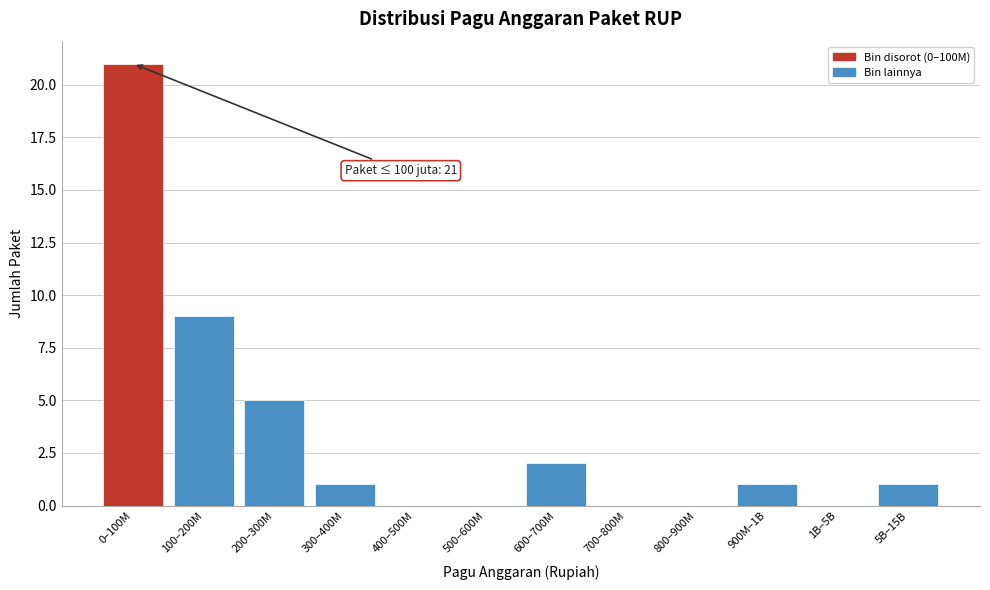

Reading right to left, what are all the values shown in this chart?

5B–15B=1	1B–5B=0	900M–1B=1	800–900M=0	700–800M=0	600–700M=2	500–600M=0	400–500M=0	300–400M=1	200–300M=5	100–200M=9	0–100M=21